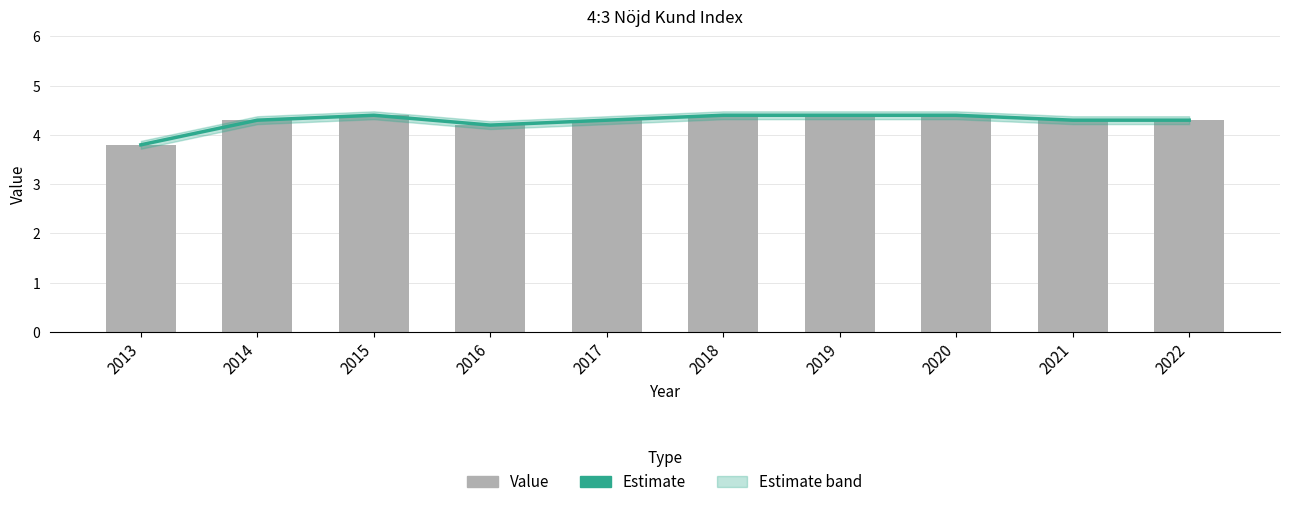

How many categories are shown in the chart?

10